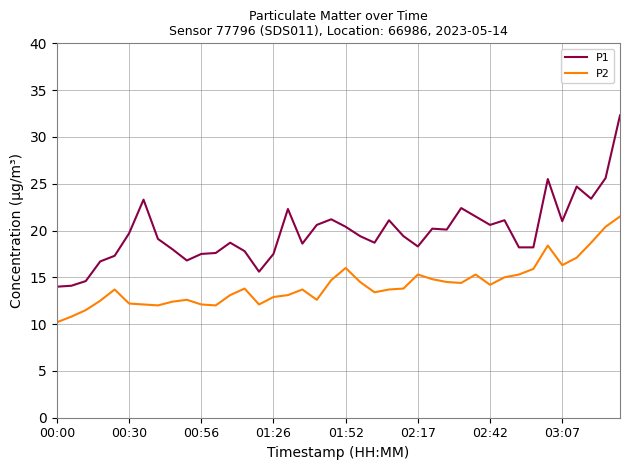

True or false: P2 and P1 cross at least once.

False